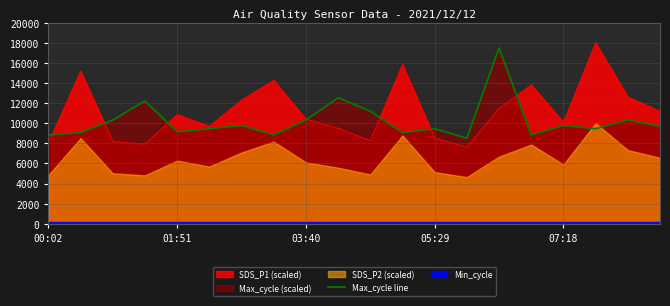

What is the maximum value for Max_cycle line?

17500.0